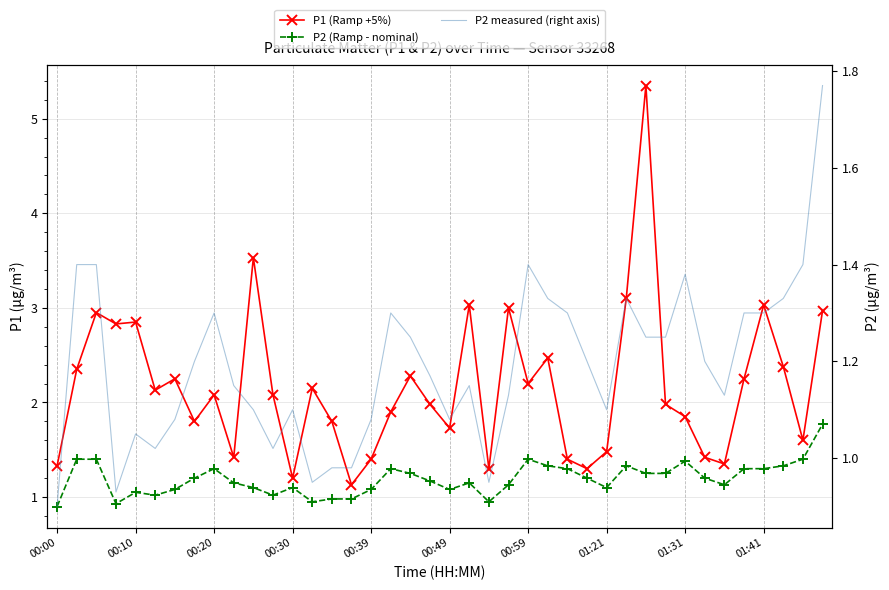

What is the difference between the P2 (Ramp - nominal) values at 22 and 16?

0.1